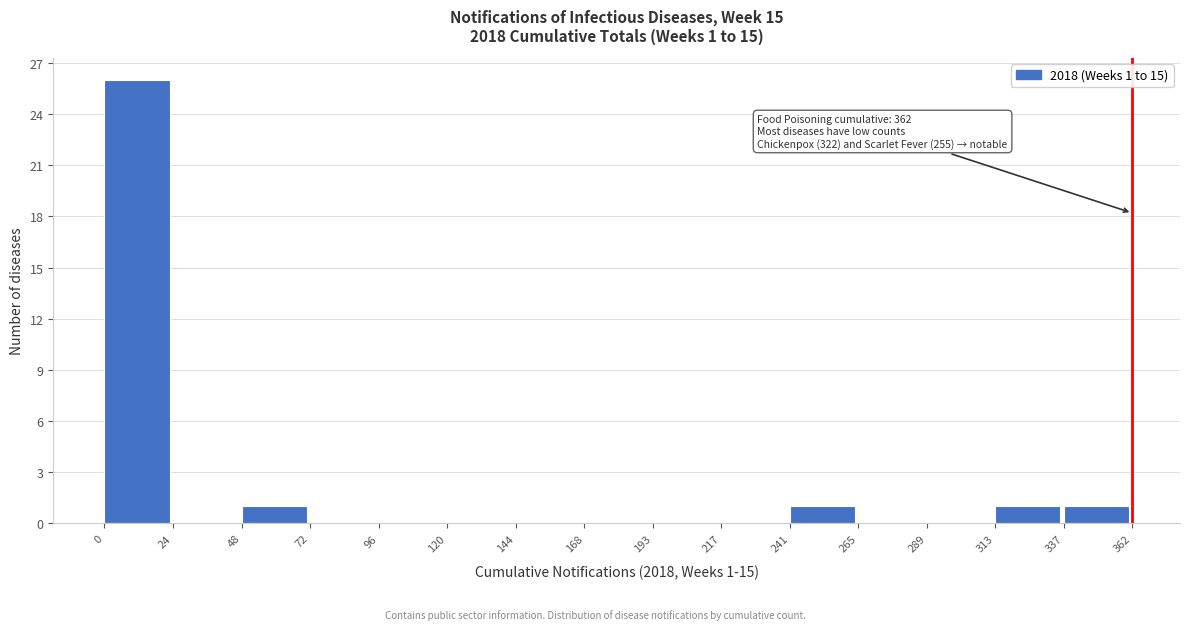

Over which range of the x-axis is the bar tallest?

0 to 24